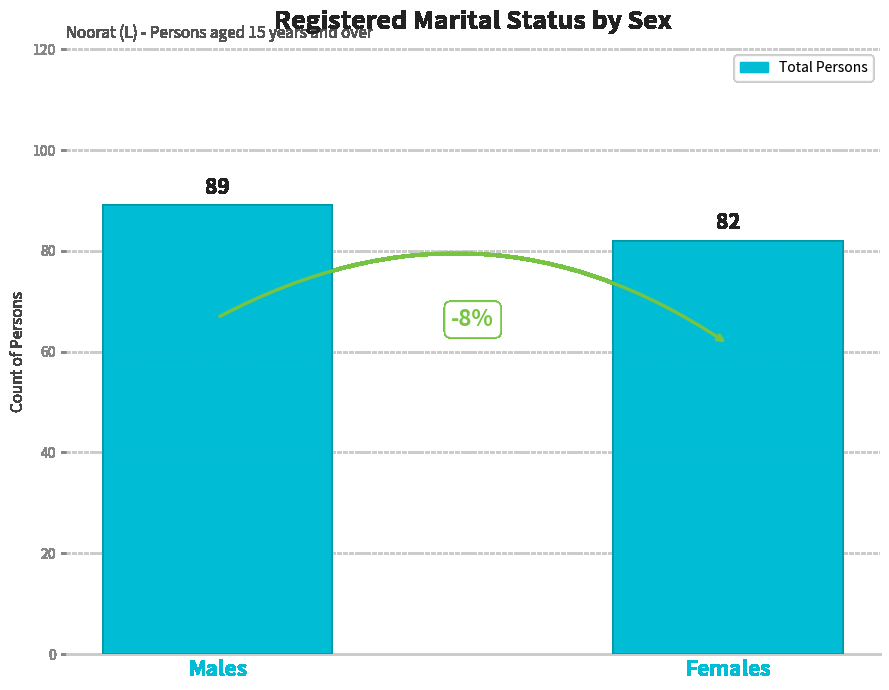

What is the greatest value displayed?

89